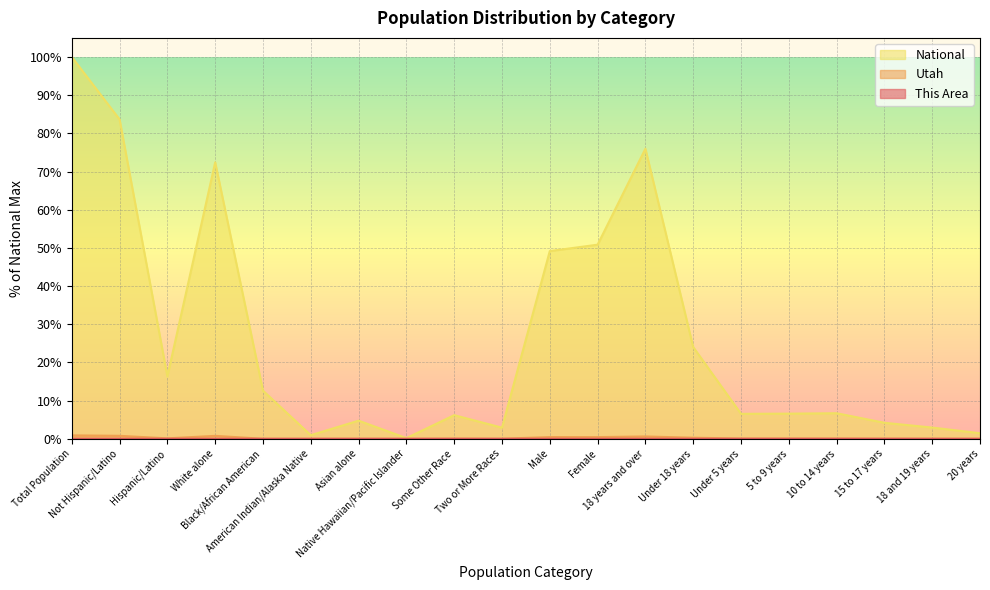

Which category has the lowest value in the Utah series?

Native Hawaiian/Pacific Islander